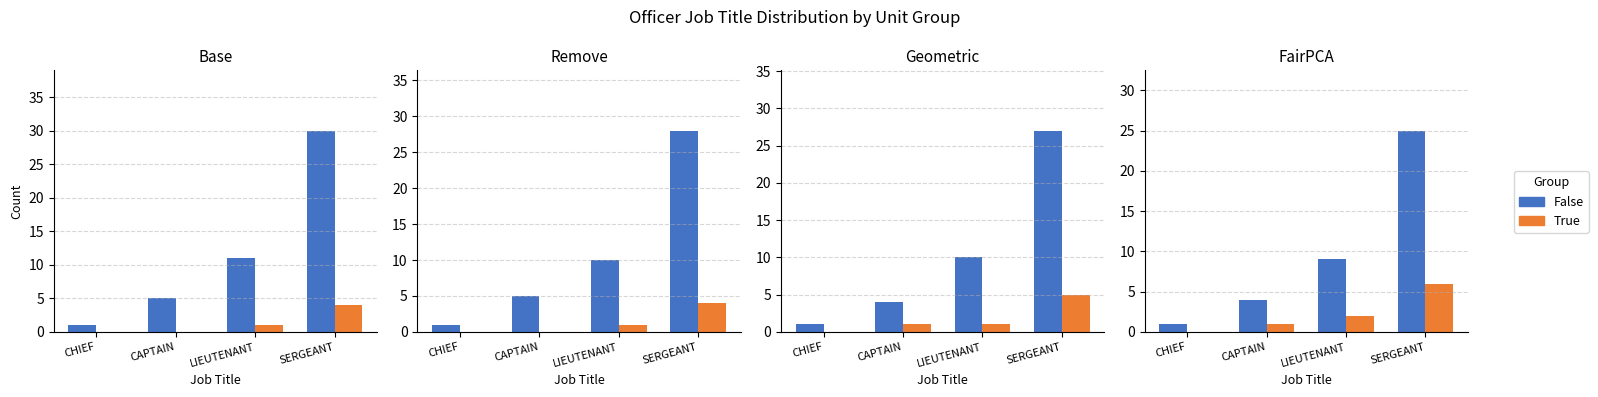

Rank the series at SERGEANT from lowest to highest value.

True, False